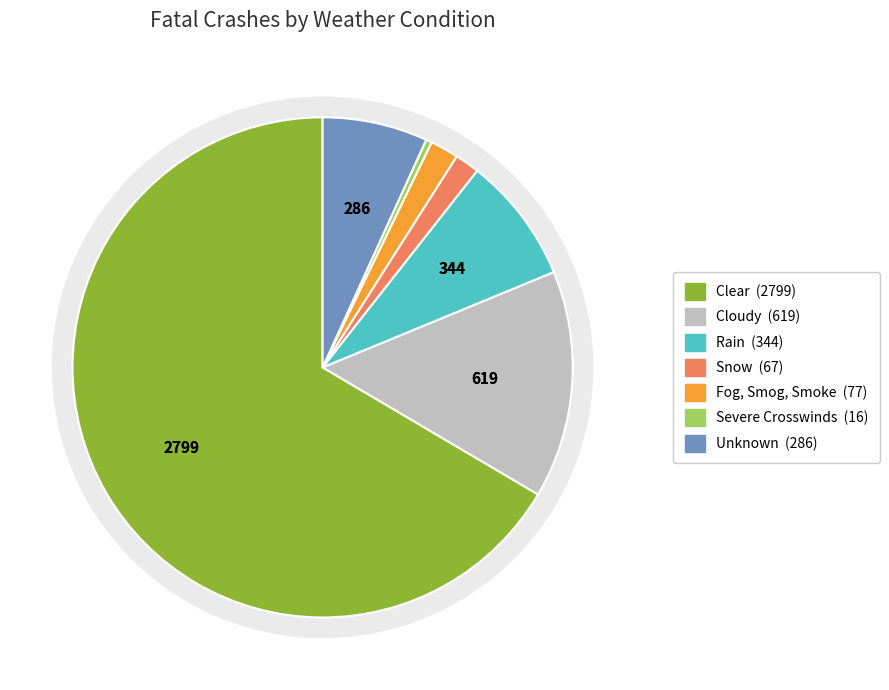

Which category has the biggest portion of the pie?

Clear